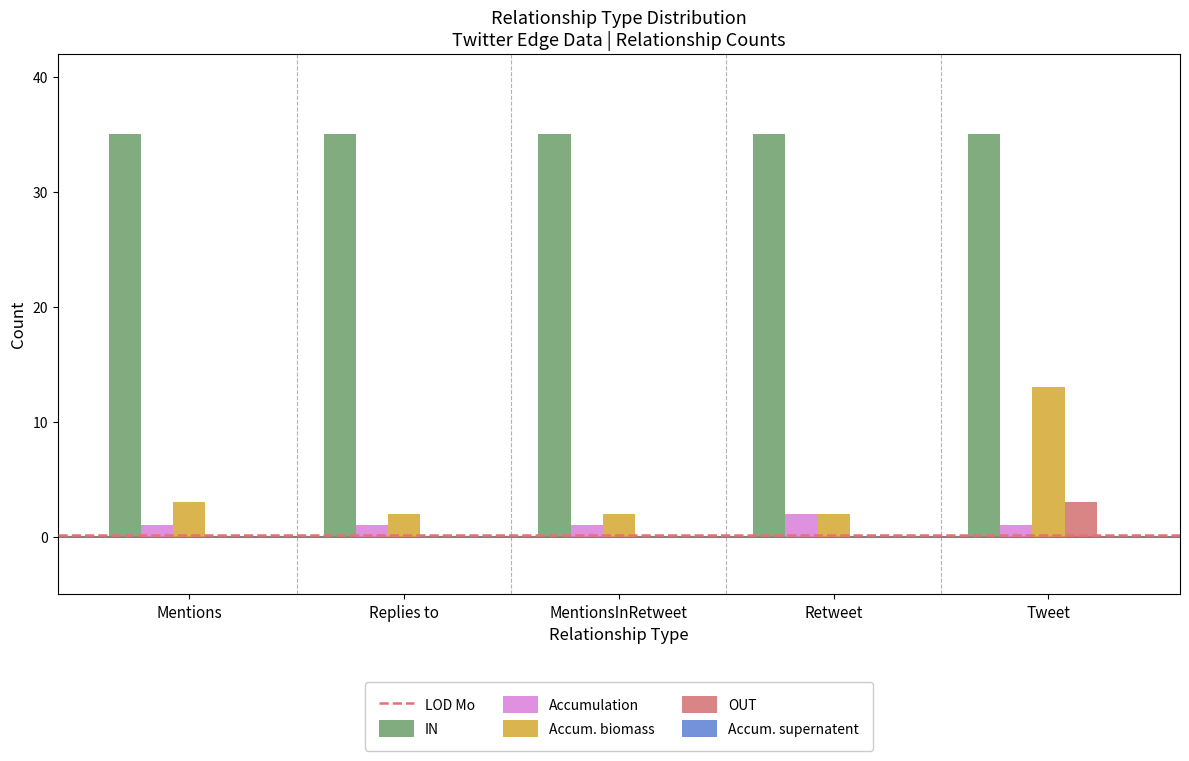

What value does the IN series have at Tweet?

35